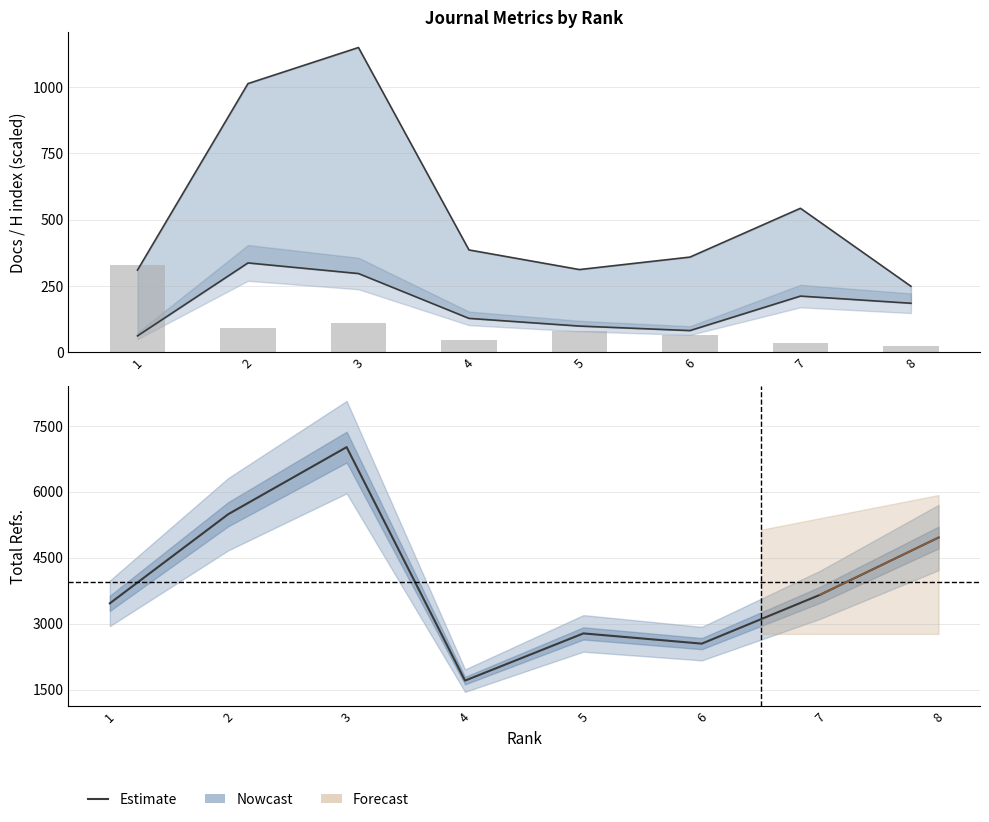

Read the Total Refs. value at 1, to the nearest 10.

3460